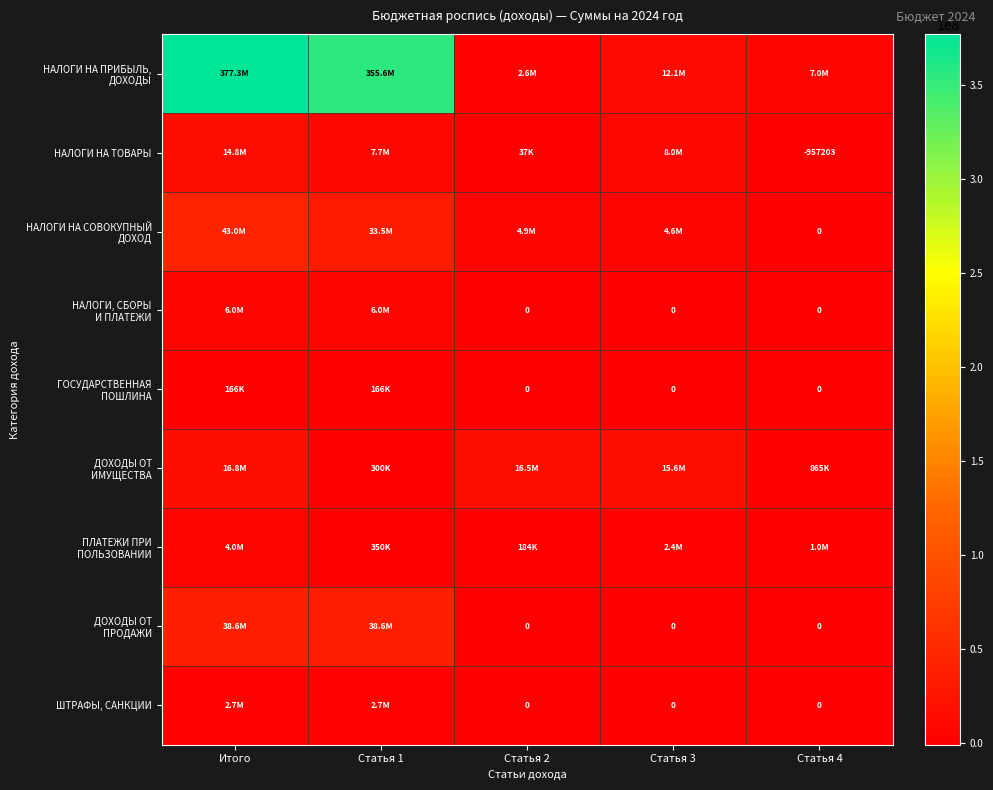

How many distinct data groups are displayed?

9